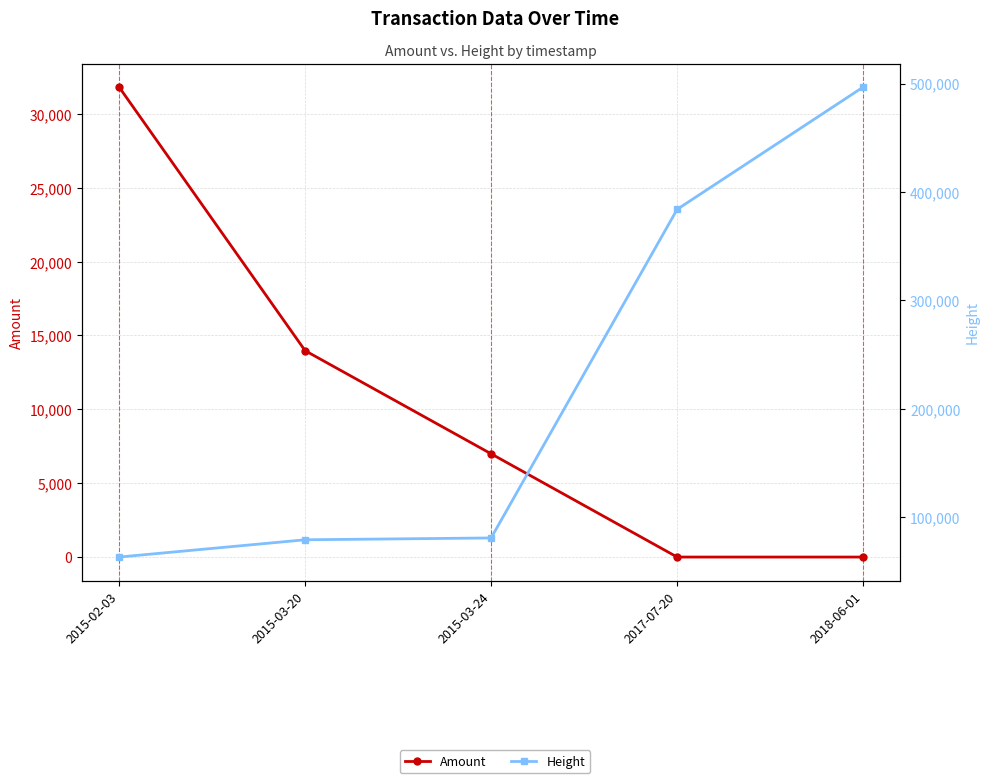

What is the maximum value shown in the chart?

496703